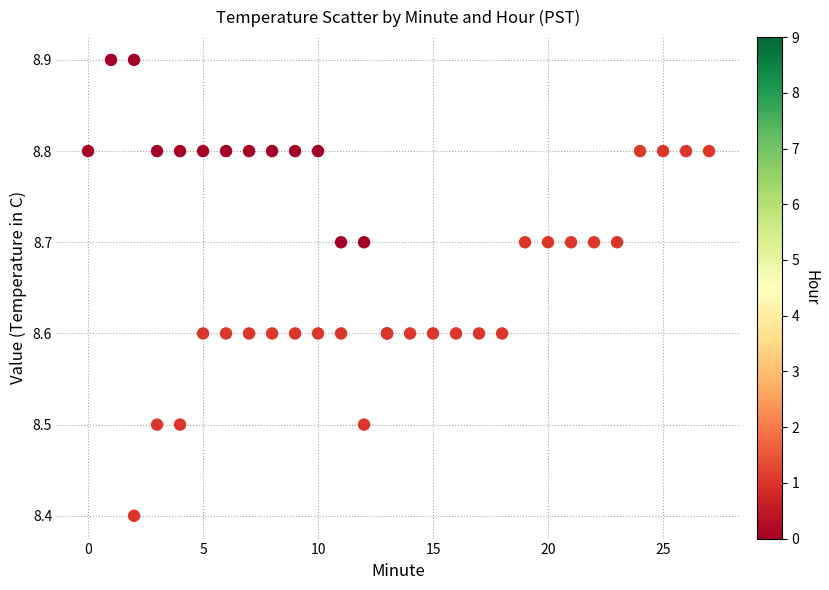

What Y value in the scatter plot is closest to 8?

8.4